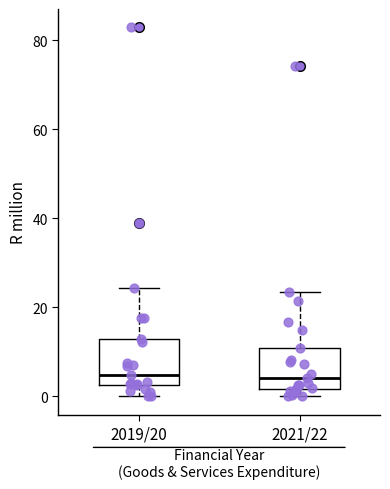

Reading left to right, transcribe this box plot: for each box, give where its median line is, the range the box spans, and where its two whiskers end, as read against the y-axis. The values are not printed on the chart, so give them approximately, as read against the axis.

2019/20: median 4, box 2 to 12, whiskers 0 to 24
2021/22: median 4, box 2 to 10, whiskers 0 to 24